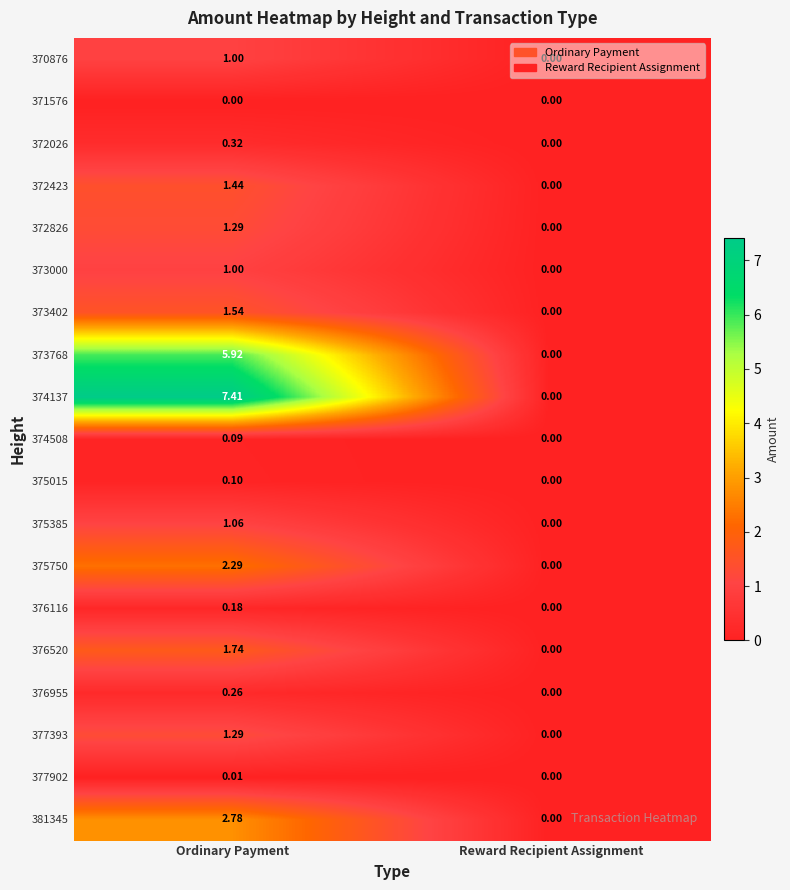

Is the value of 381345 at Ordinary Payment greater than the value of 376116 at Ordinary Payment?

Yes